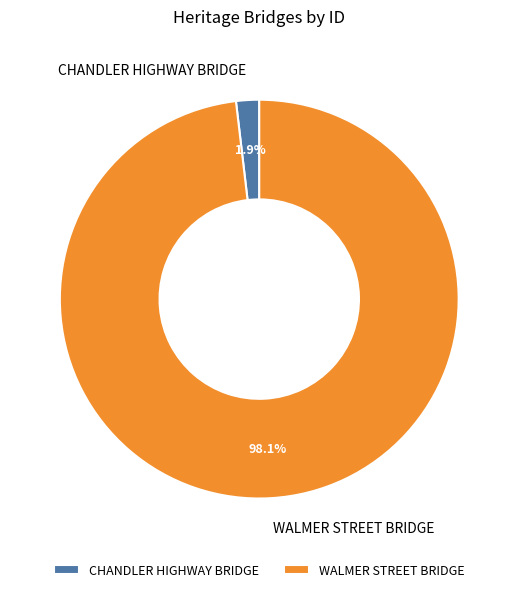

To the nearest percent, what is the average slice percentage?

50%